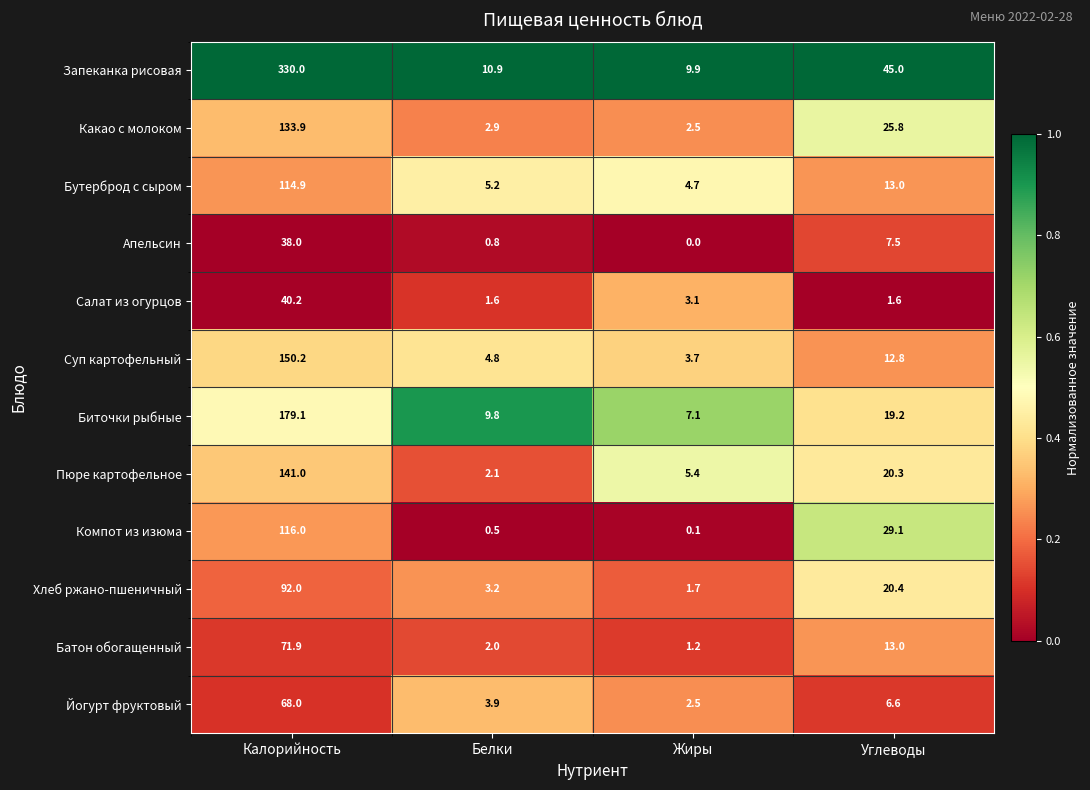

Which category has the highest value in the Компот из изюма series?

Калорийность